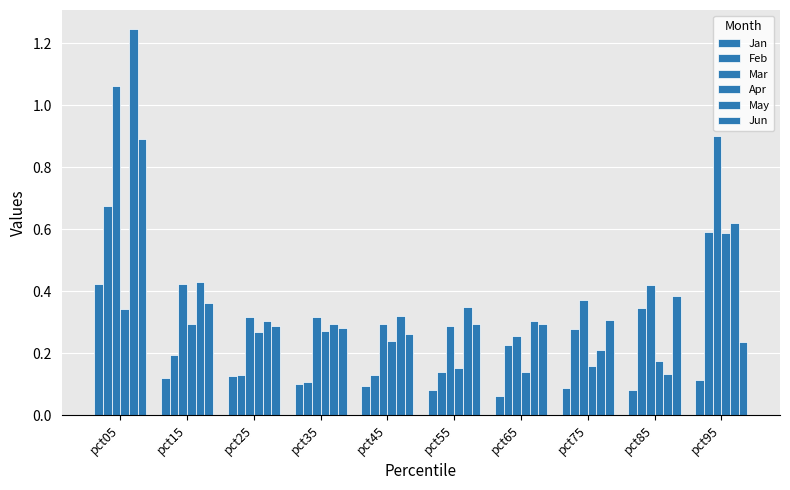

How many categories are shown in the chart?

10